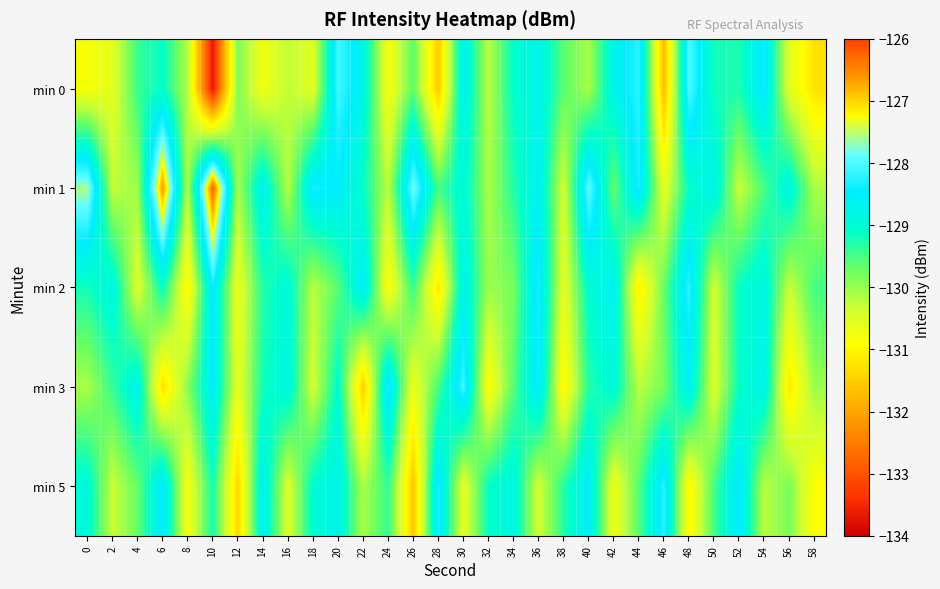

Reading right to left, extract all data points from this chart.

min 0: 58=-131.3	56=-130.6	54=-128.4	52=-129.2	50=-129.2	48=-128.0	46=-131.7	44=-128.2	42=-128.7	40=-130.1	38=-129.6	36=-128.7	34=-129.0	32=-130.2	30=-128.6	28=-131.5	26=-129.6	24=-130.8	22=-128.8	20=-128.1	18=-130.6	16=-130.2	14=-130.7	12=-129.8	10=-133.7	8=-130.2	6=-129.1	4=-129.4	2=-130.6	0=-130.8
min 1: 58=-130.1	56=-128.8	54=-129.5	52=-130.3	50=-128.7	48=-129.1	46=-130.6	44=-128.3	42=-129.7	40=-127.9	38=-130.4	36=-128.6	34=-129.3	32=-130.1	30=-128.9	28=-129.5	26=-127.8	24=-130.2	22=-129.1	20=-128.5	18=-128.3	16=-130.2	14=-128.6	12=-130.1	10=-126.2	8=-130.1	6=-126.6	4=-130.0	2=-130.2	0=-127.6
min 2: 58=-129.5	56=-130.3	54=-128.8	52=-129.1	50=-130.4	48=-128.2	46=-129.7	44=-131.1	42=-128.6	40=-129.0	38=-130.6	36=-128.3	34=-129.8	32=-130.0	30=-128.7	28=-131.2	26=-129.4	24=-130.9	22=-128.5	20=-129.6	18=-130.2	16=-128.9	14=-129.3	12=-130.7	10=-128.4	8=-131.0	6=-129.1	4=-130.5	2=-128.8	0=-129.2
min 3: 58=-130.0	56=-131.2	54=-128.7	52=-129.1	50=-130.5	48=-128.6	46=-129.8	44=-130.2	42=-128.9	40=-129.3	38=-131.0	36=-128.4	34=-129.6	32=-130.9	30=-128.1	28=-129.5	26=-130.7	24=-128.3	22=-131.5	20=-129.0	18=-130.4	16=-128.8	14=-129.2	12=-130.6	10=-128.5	8=-129.9	6=-131.3	4=-128.7	2=-129.4	0=-130.1
min 5: 58=-130.9	56=-129.8	54=-130.2	52=-128.4	50=-129.5	48=-131.0	46=-128.2	44=-129.6	42=-130.7	40=-128.5	38=-129.3	36=-130.4	34=-128.8	32=-129.1	30=-130.6	28=-128.3	26=-131.6	24=-129.4	22=-130.1	20=-128.7	18=-129.0	16=-130.5	14=-128.6	12=-131.4	10=-129.2	8=-130.8	6=-128.4	4=-129.7	2=-130.3	0=-128.9